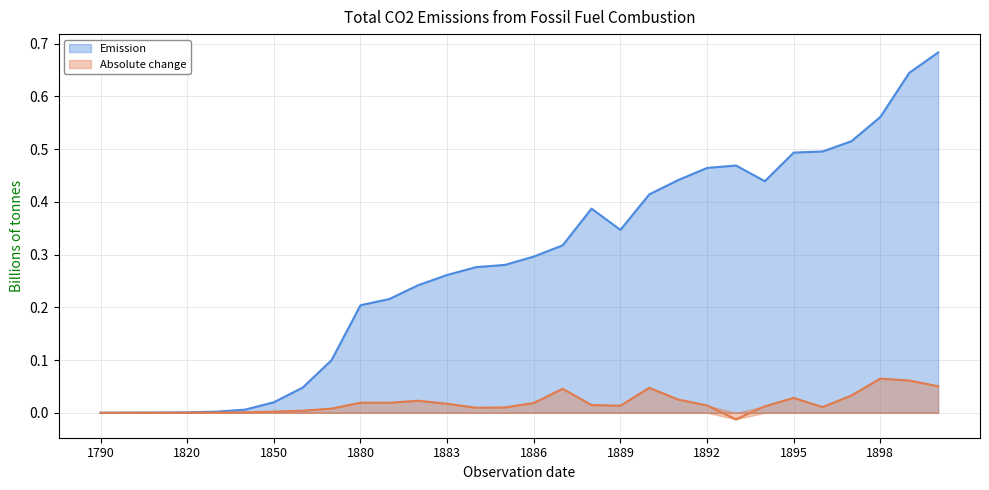

How many intersections are there between Absolute change and Emission?

1